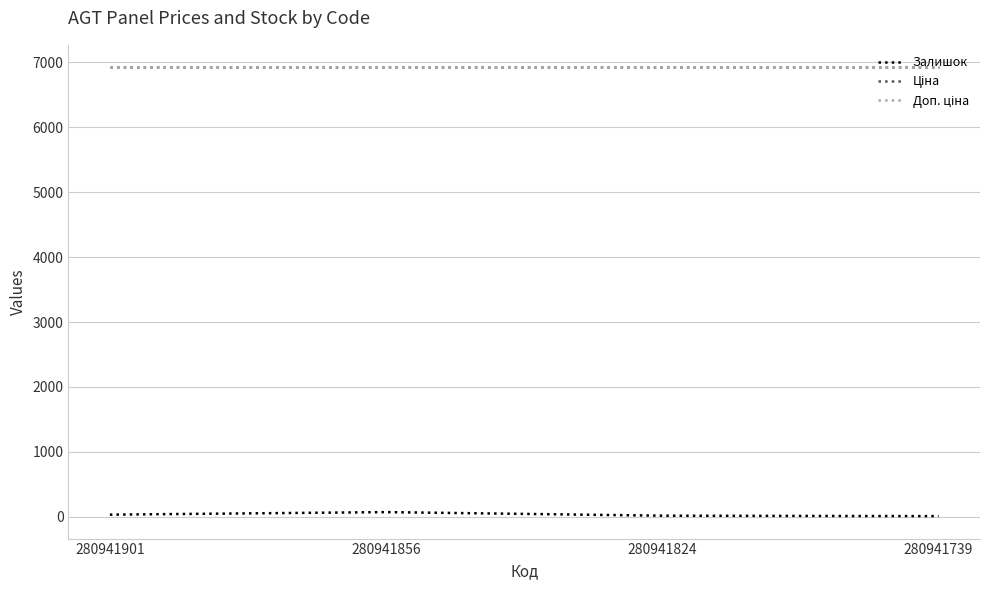

What is the value of the Залишок point at the 3rd from the left?

17.0